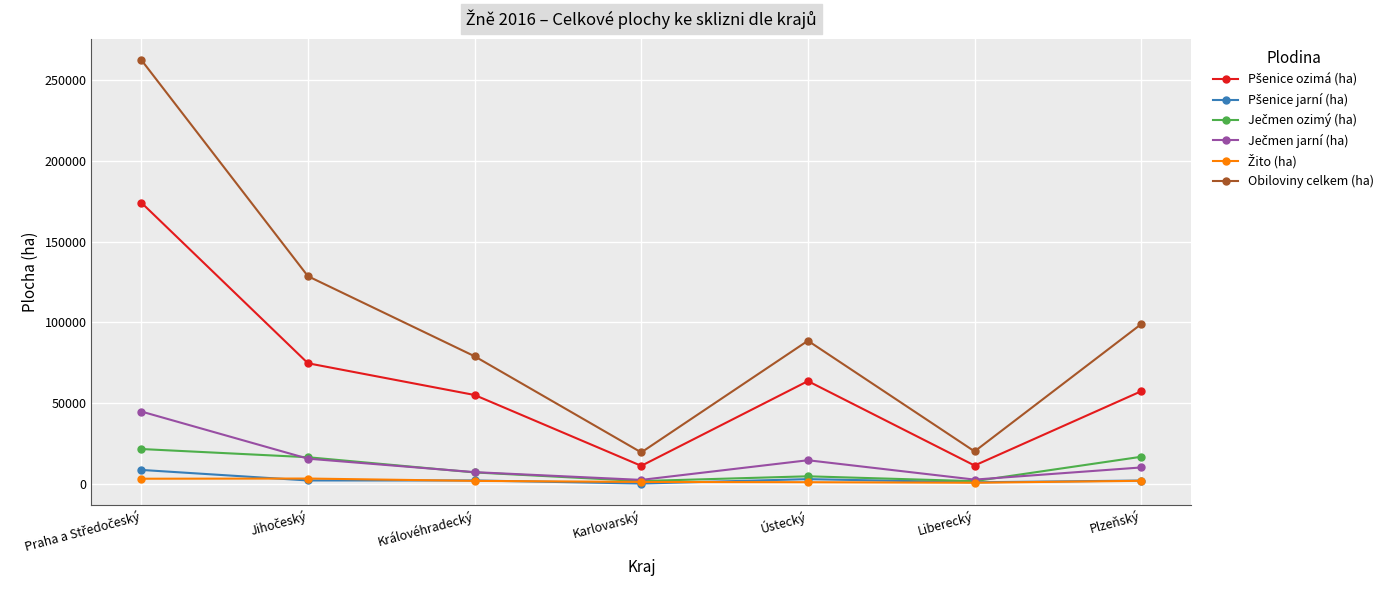

Which series has the largest total across all categories?

Obiloviny celkem (ha)